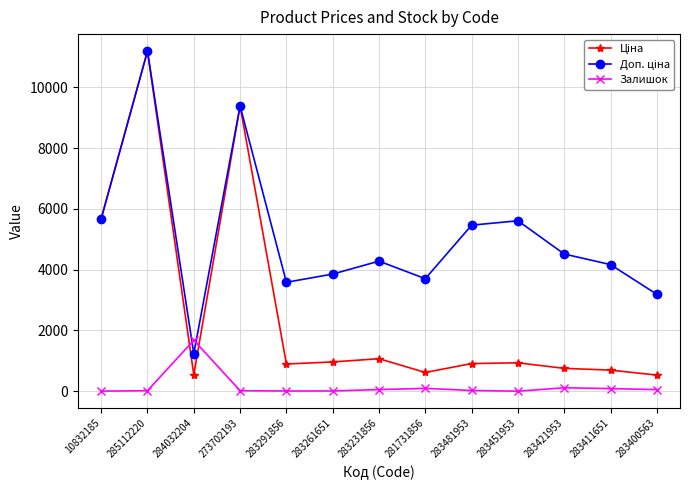

Which label corresponds to the largest value in the chart?

285112220